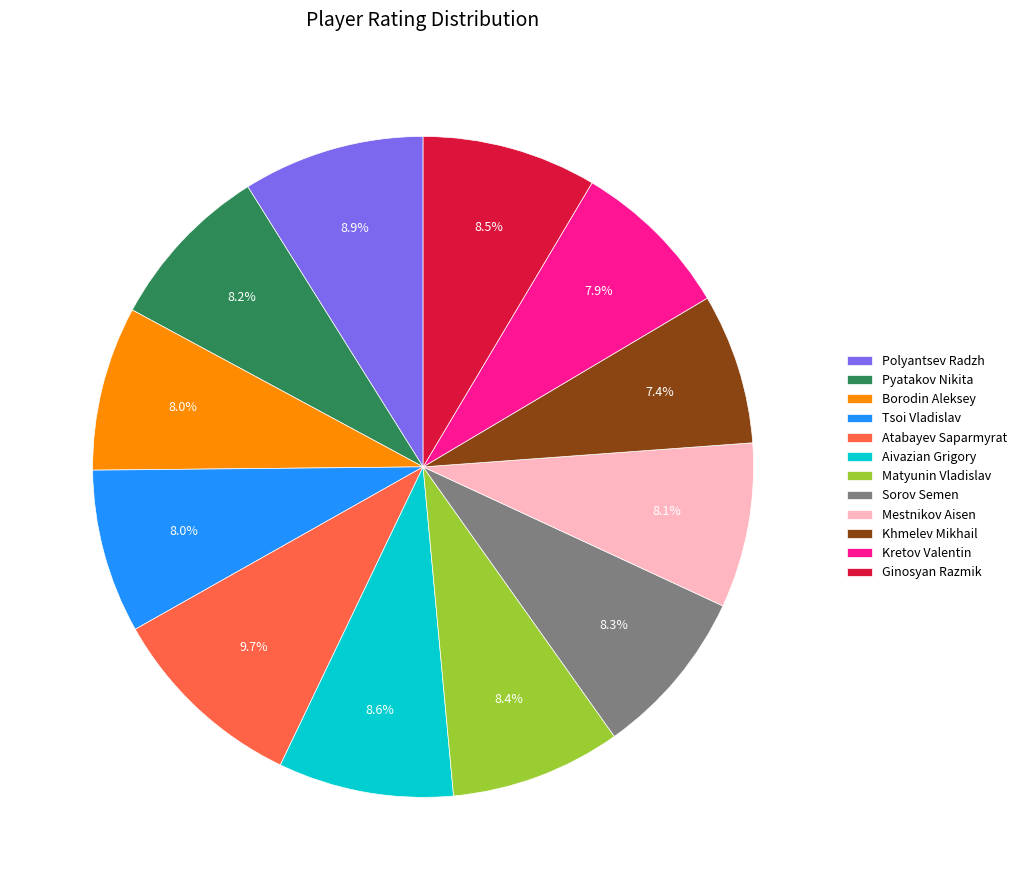

How many segments does this pie chart have?

12